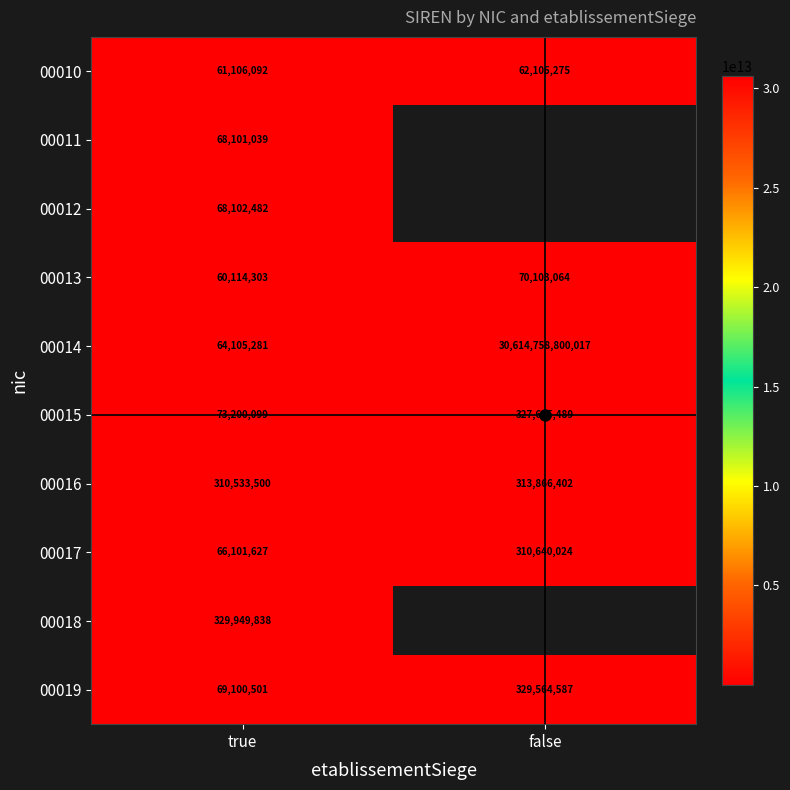

Which series changed the most between true and false?

00014